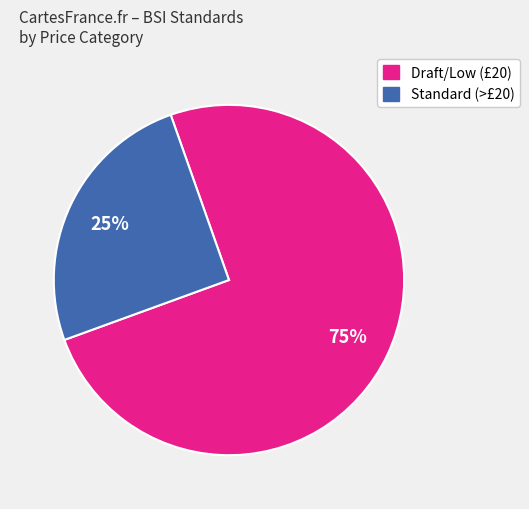

Is there any slice that represents more than half of the pie?

Yes